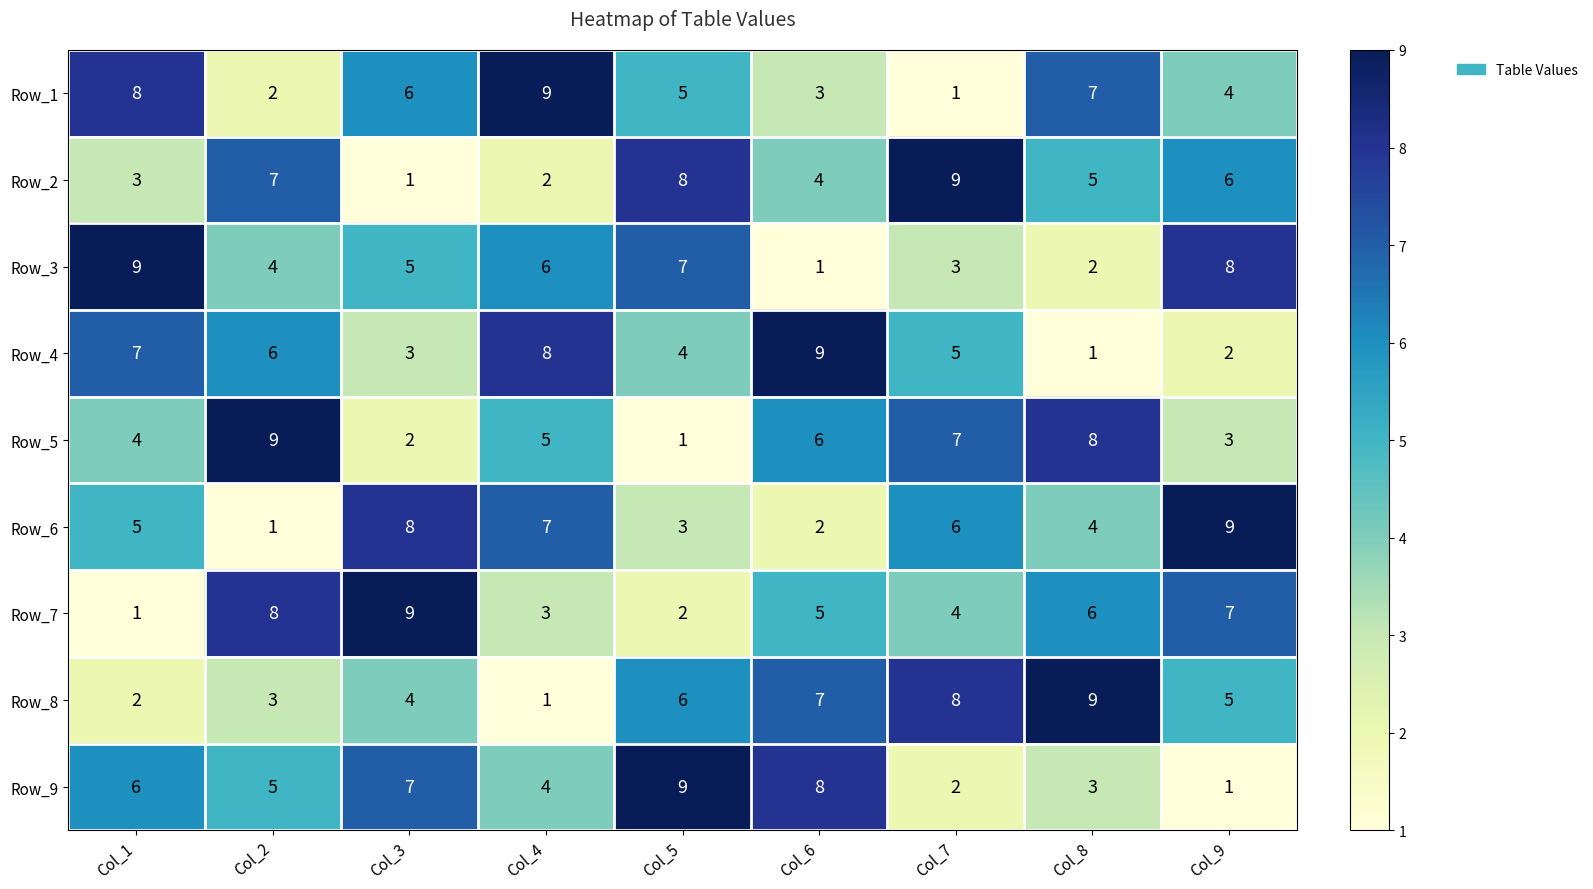

Is it true that Row_5 equals 2 at Col_6?

False